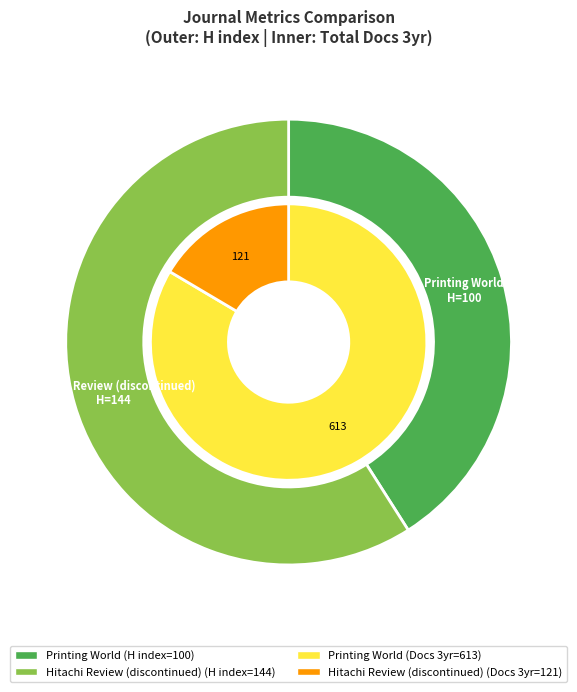

What is the smallest slice in the pie chart?

Printing World